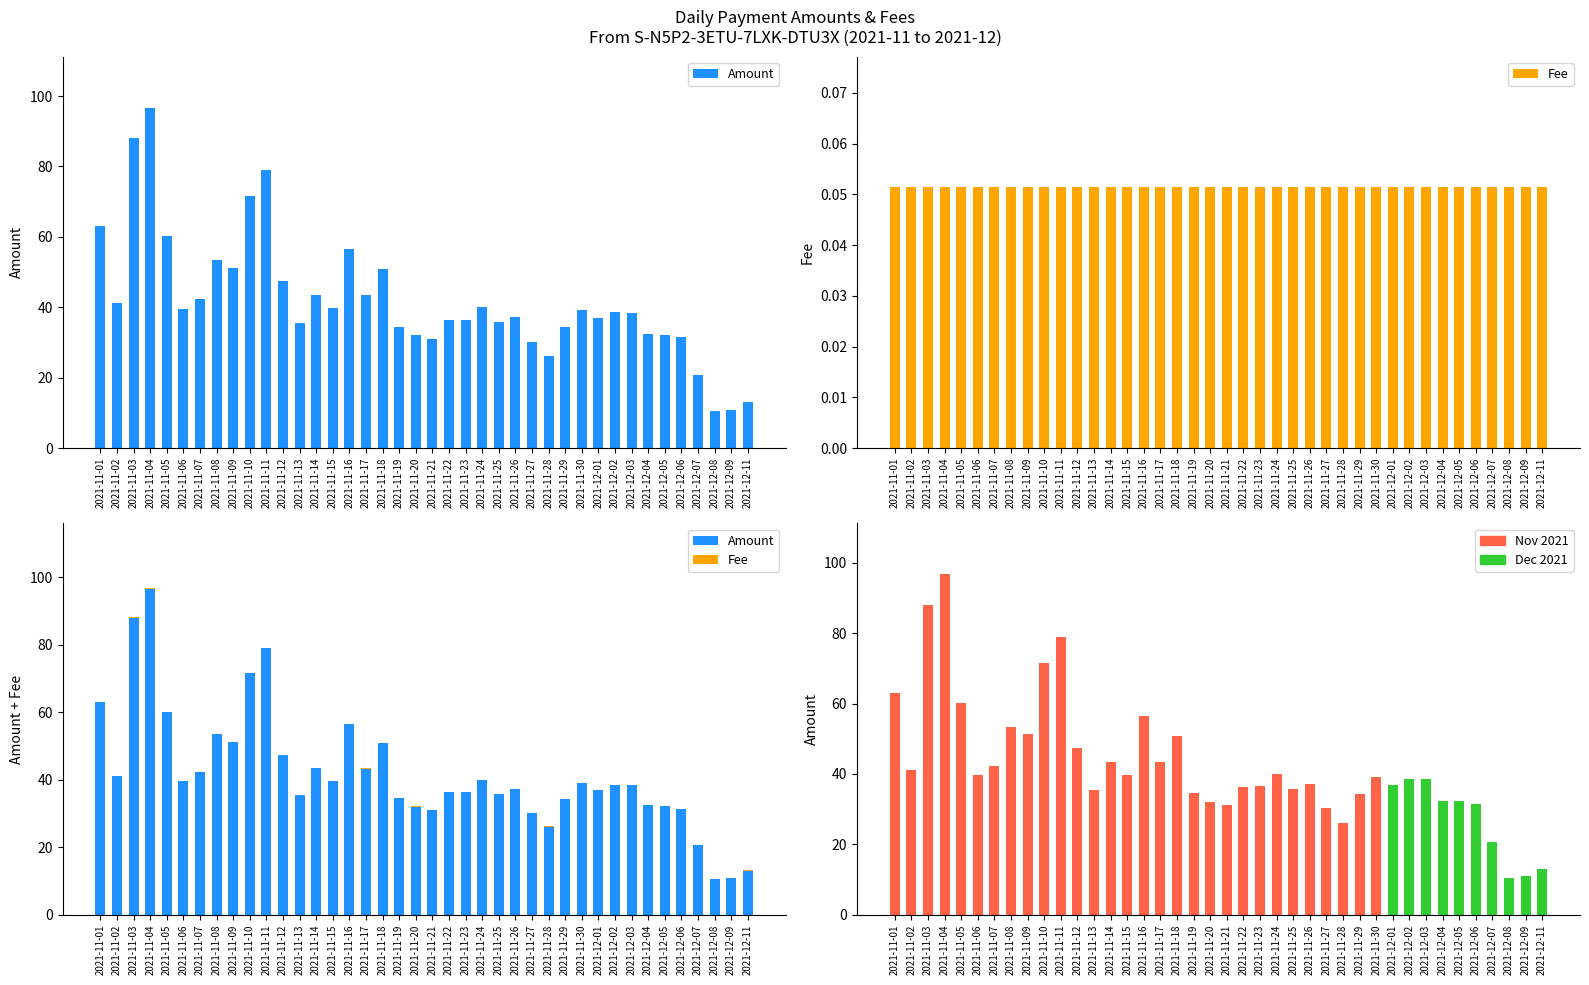

What is the average value of the Fee series?

0.1